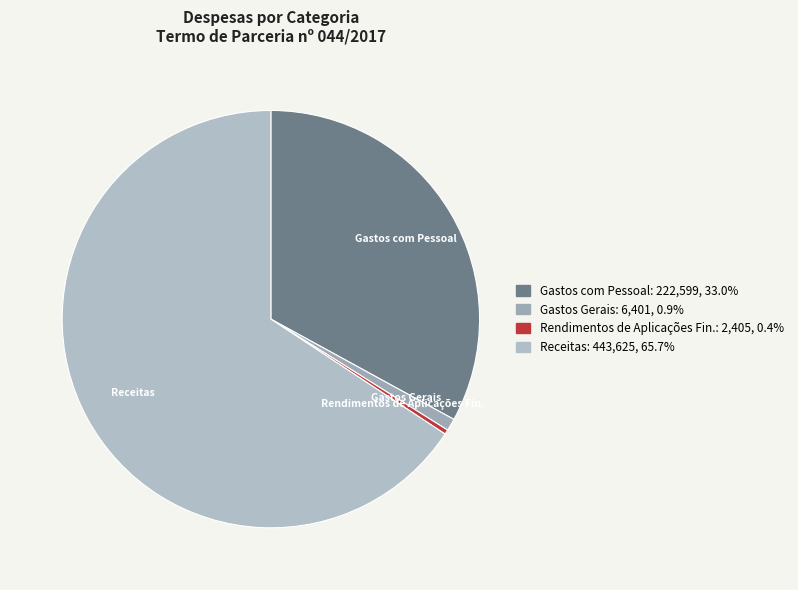

Between Receitas and Rendimentos de Aplicações Fin., which is larger?

Receitas